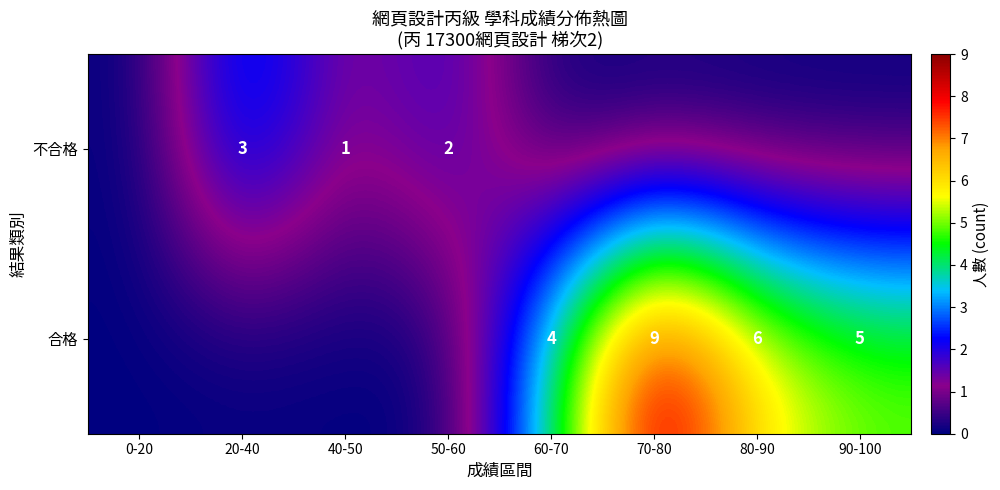

The value of 合格 at 70-80 is 9. True or false?

True